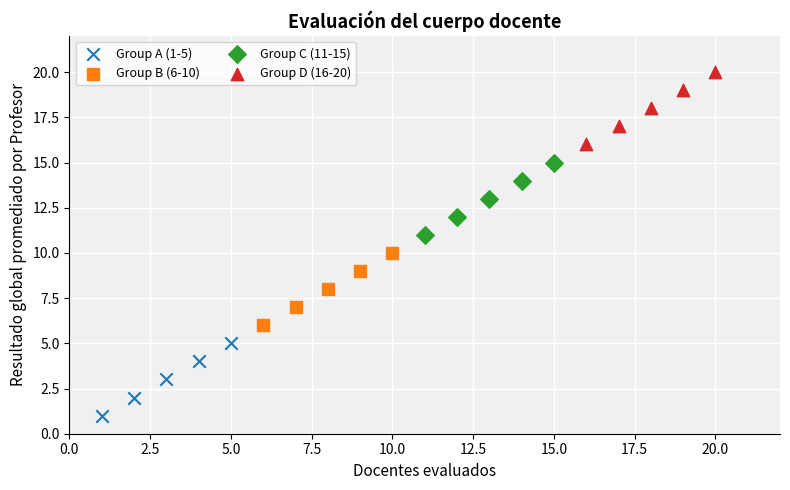

Which series reaches the minimum Y coordinate?

Group A (1-5)